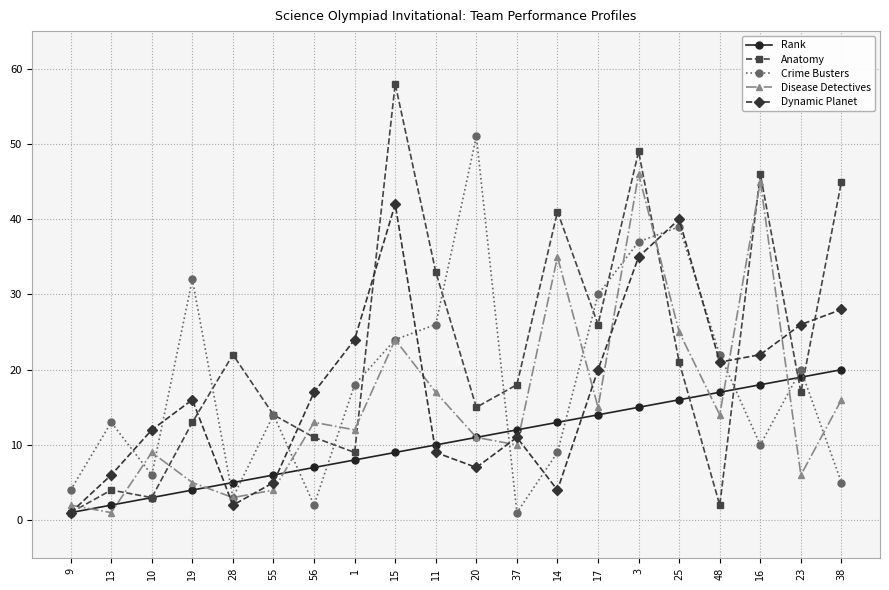

What is the label of the 15th point from the left?

3